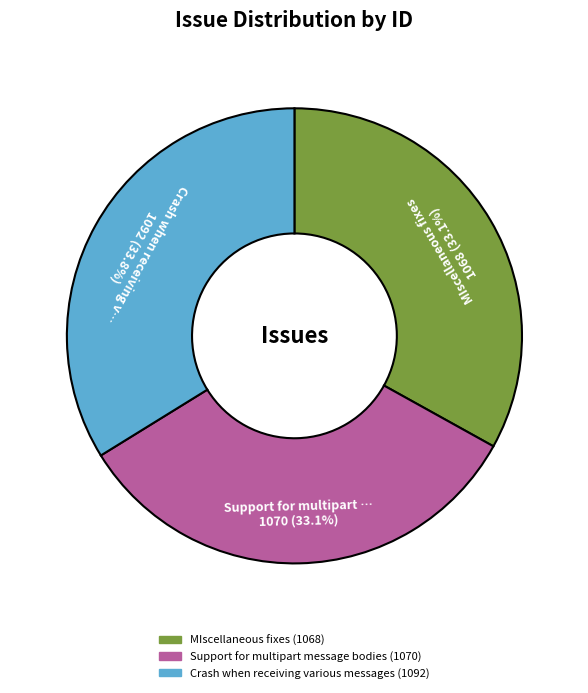

Combined, what portion of the pie is Crash when receiving various messages and Support for multipart message bodies?

66.9%